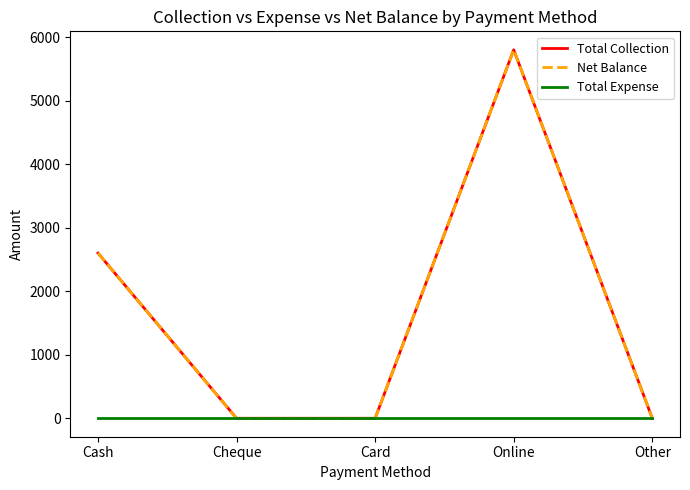

How many lines are shown in the chart?

3